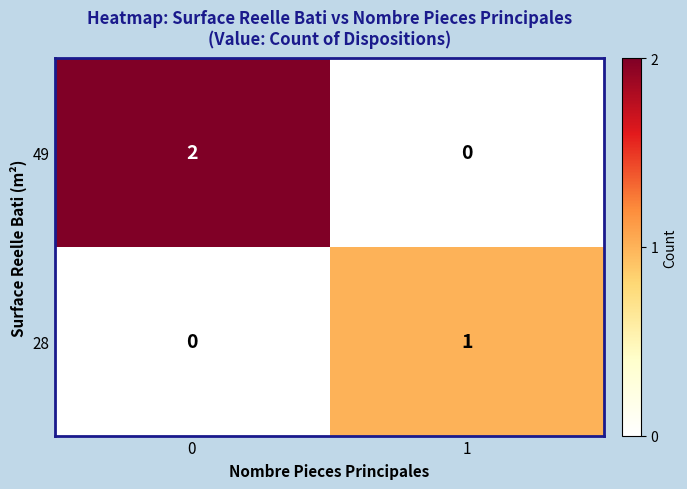

What is the maximum value shown in the chart?

2